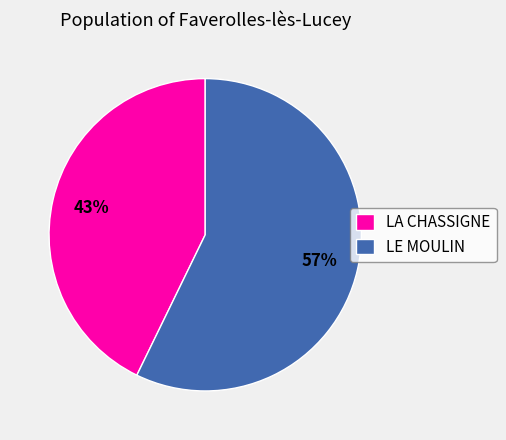

Rank the categories by value from highest to lowest.

LE MOULIN, LA CHASSIGNE